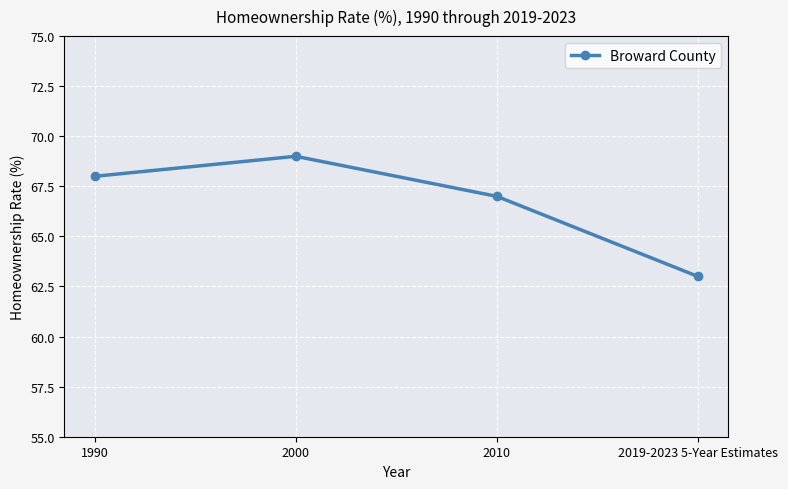

The chart shows a value of 63 at 2019-2023 5-Year Estimates. True or false?

True